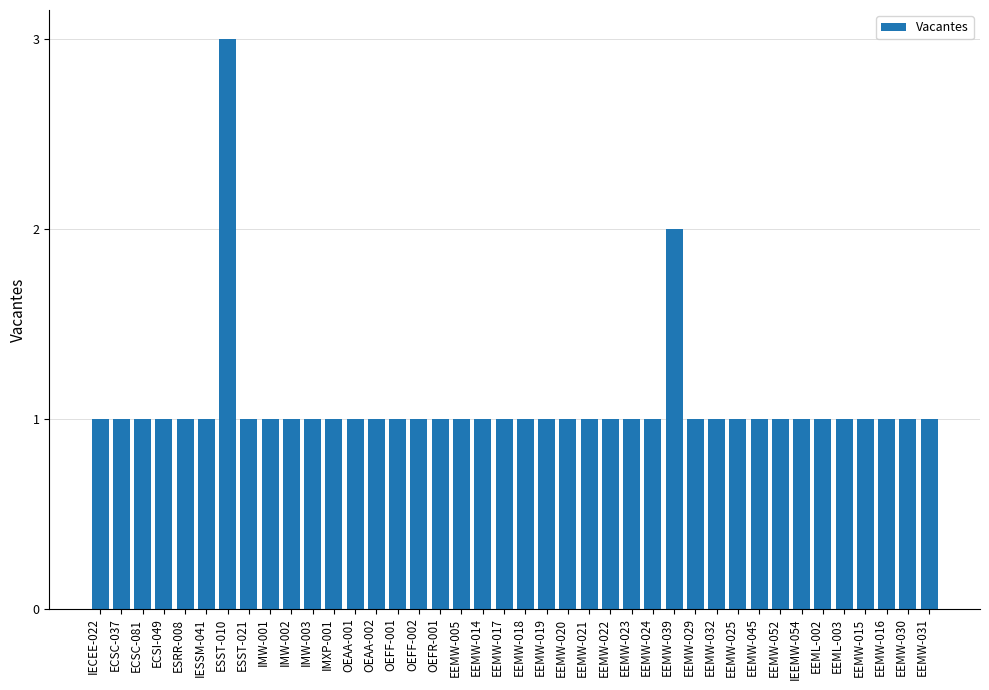

The value at OEAA-001 is 2. True or false?

False